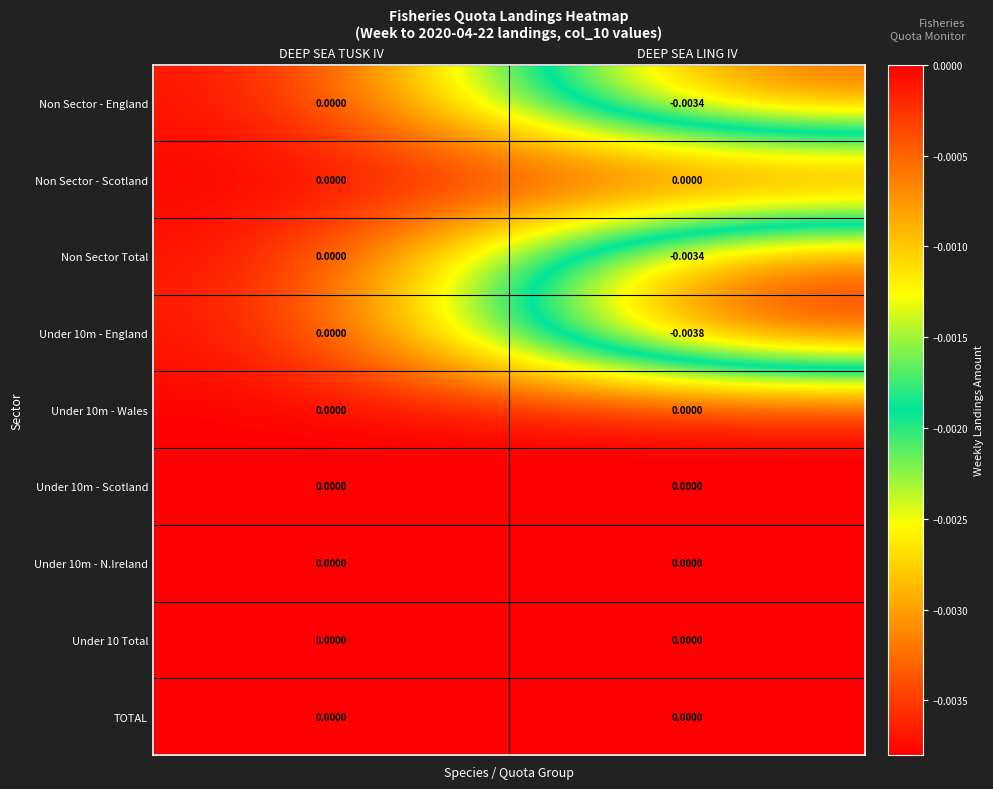

Which label corresponds to the smallest value in the chart?

DEEP SEA LING IV